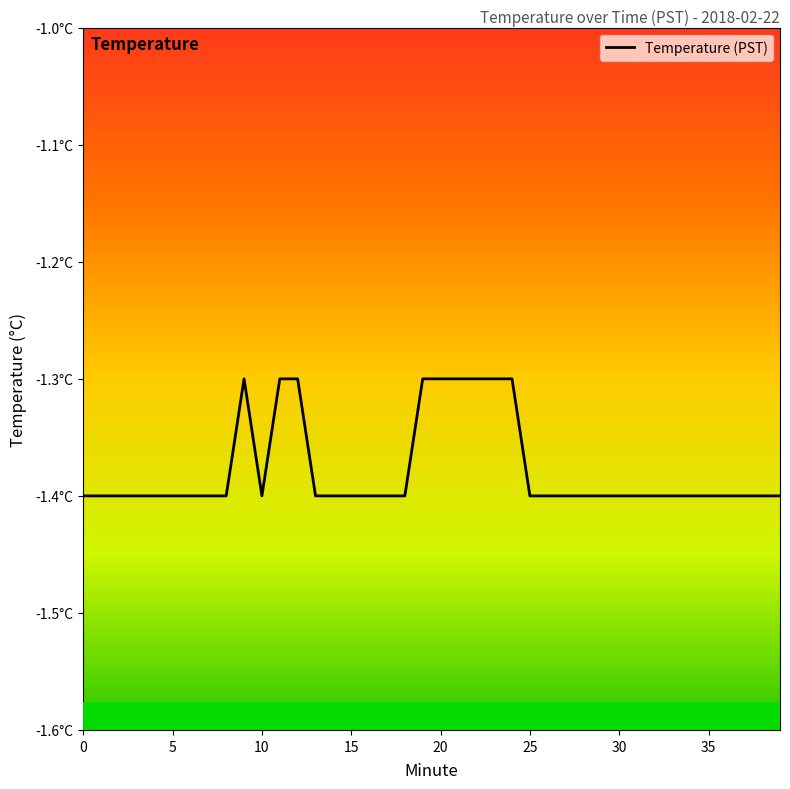

Does the chart display data point markers on the line(s)?

No